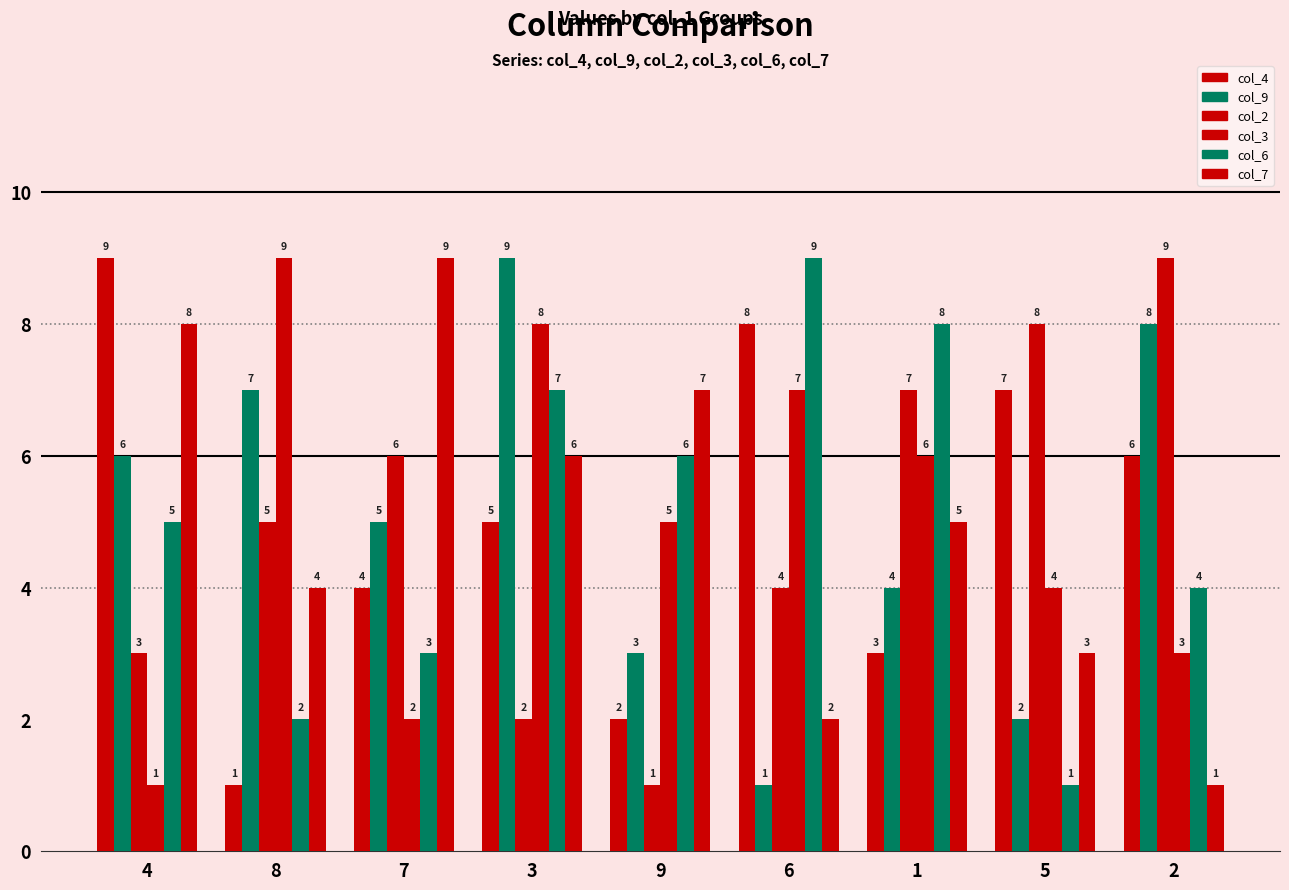

Between 4 and 8, which series saw the biggest shift?

col_4